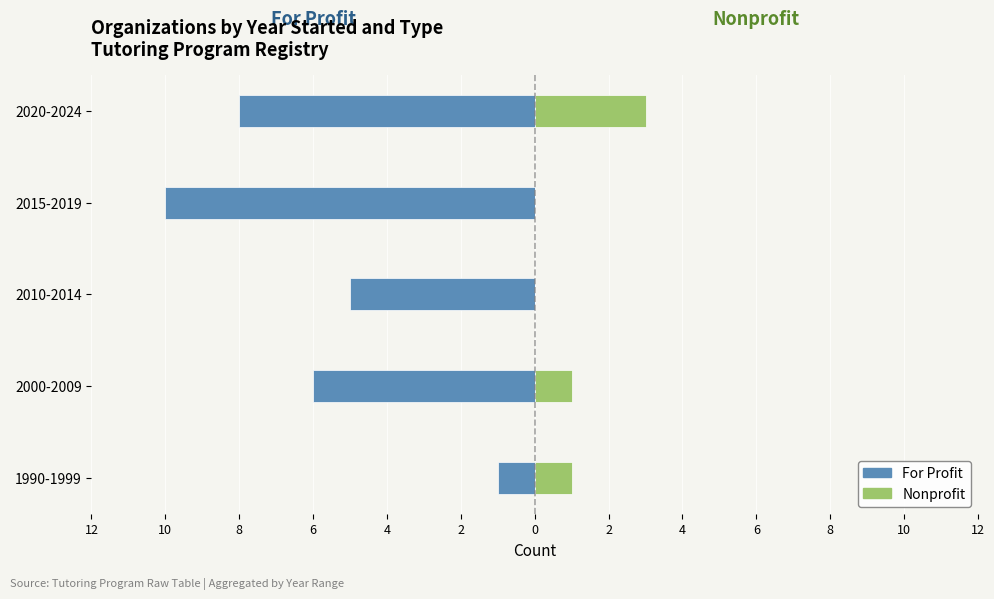

What is the difference between the maximum and minimum values in the For Profit series?

9